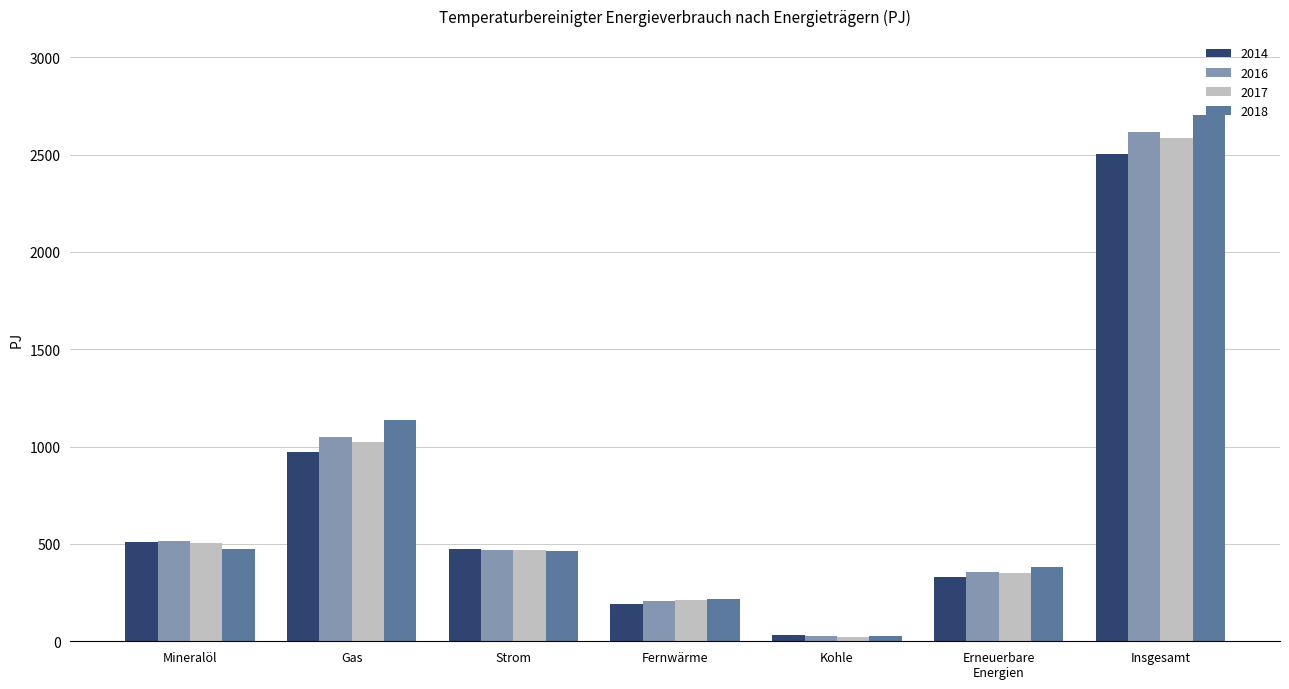

Does the chart contain stacked bars?

No